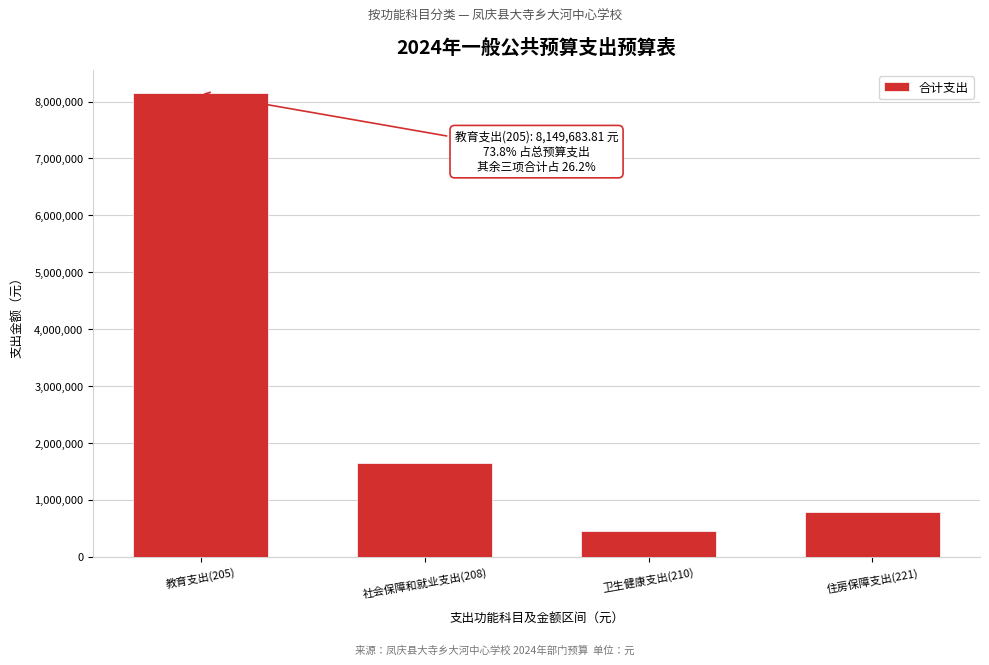

Reading left to right, what are all the values shown in this chart?

8149683.8	1648258.8	451616.9	786192.0